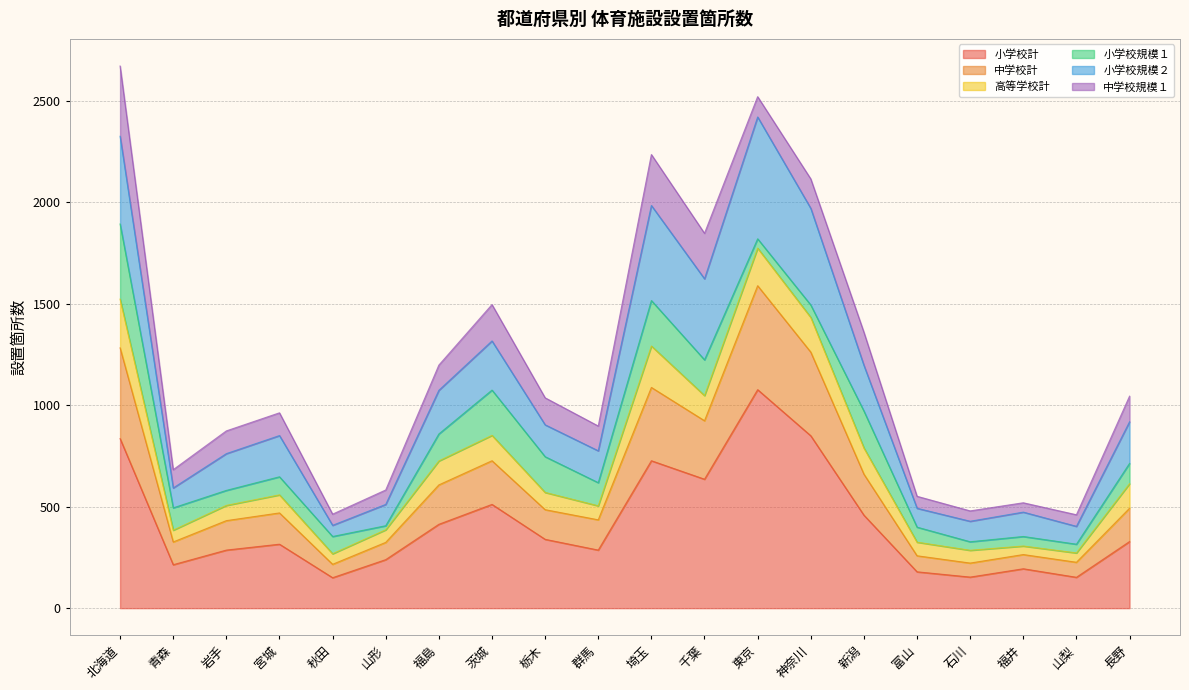

What is the total value across all series at 宮城?

962